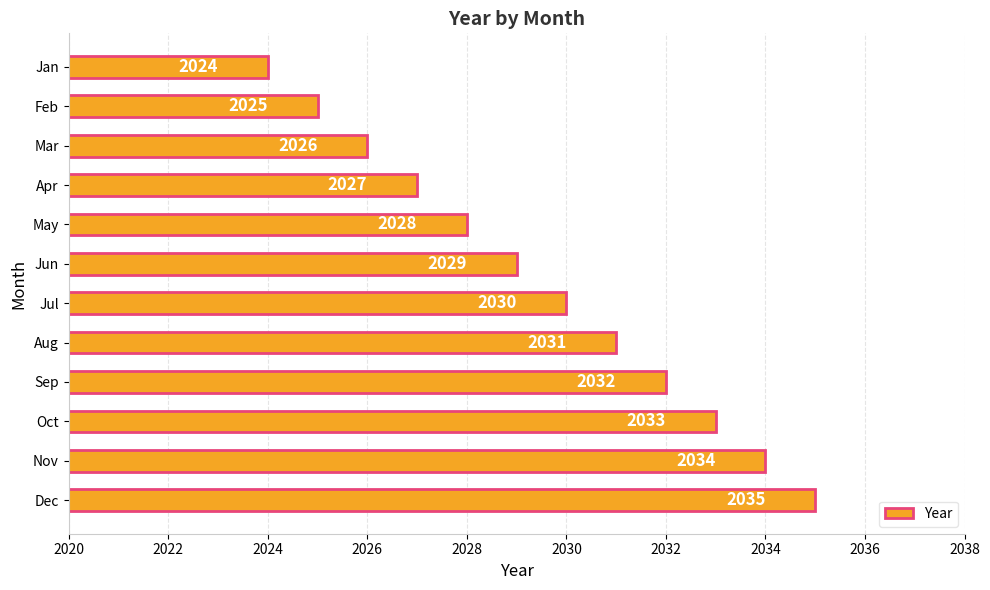

Approximately how many times larger is the value at Jan compared to Oct?

1.0